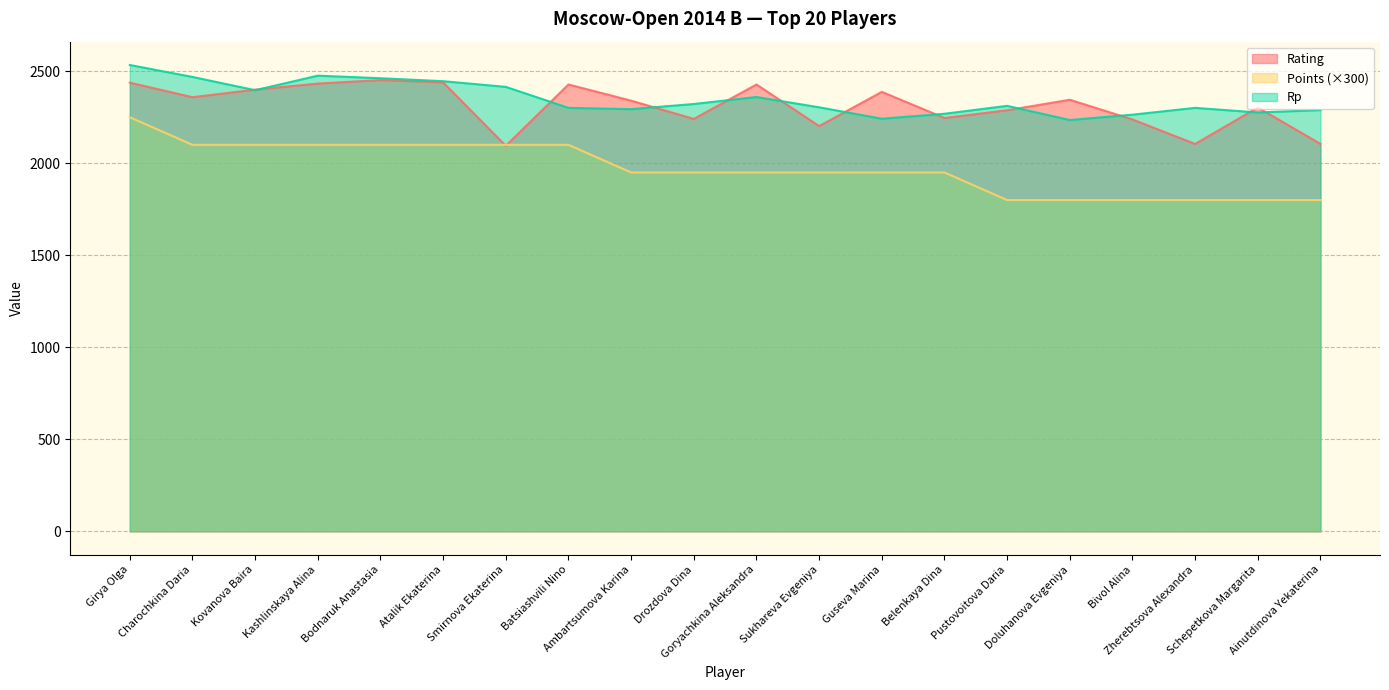

The Rating series shows 938 at Bodnaruk Anastasia. True or false?

False